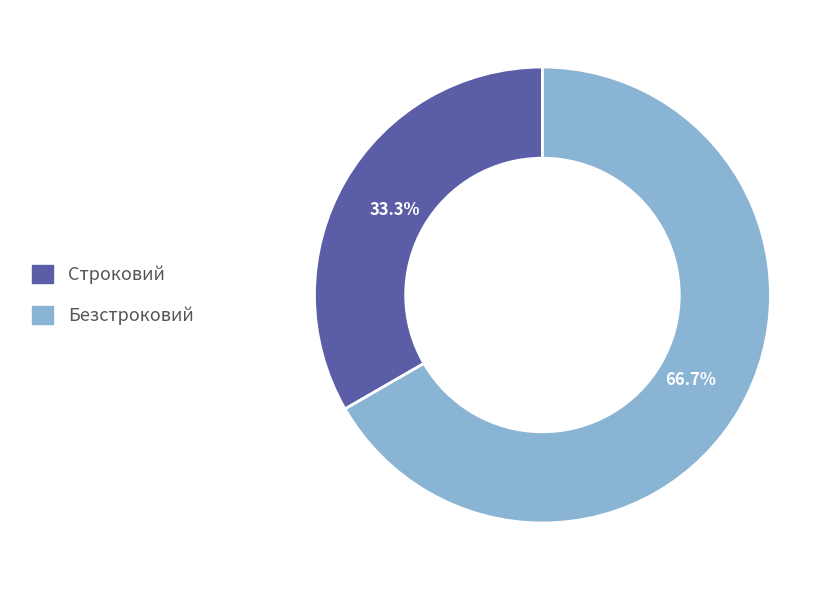

Which category has the biggest portion of the pie?

Безстроковий